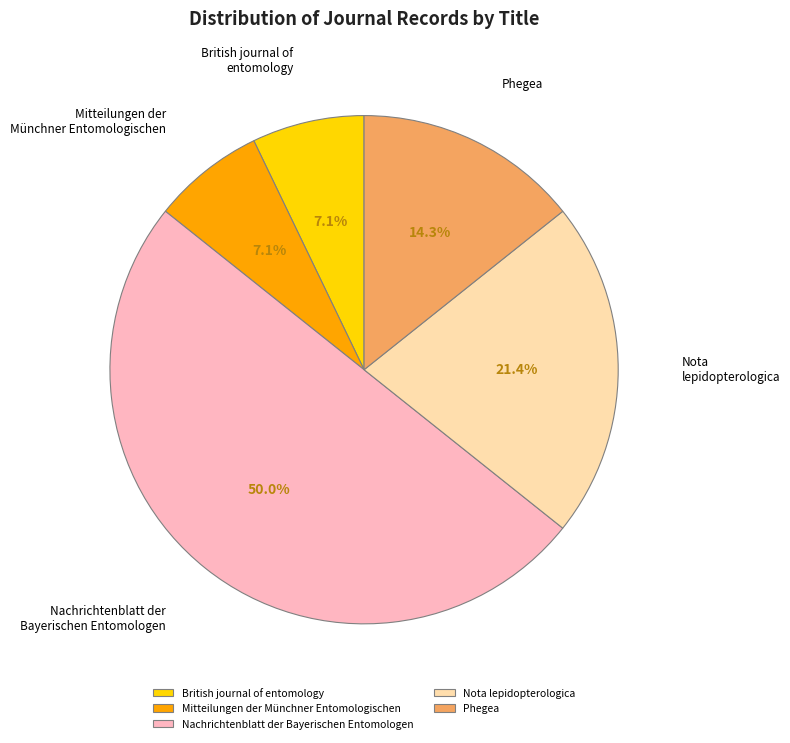

What is the largest slice in the pie chart?

Nachrichtenblatt der Bayerischen Entomologen